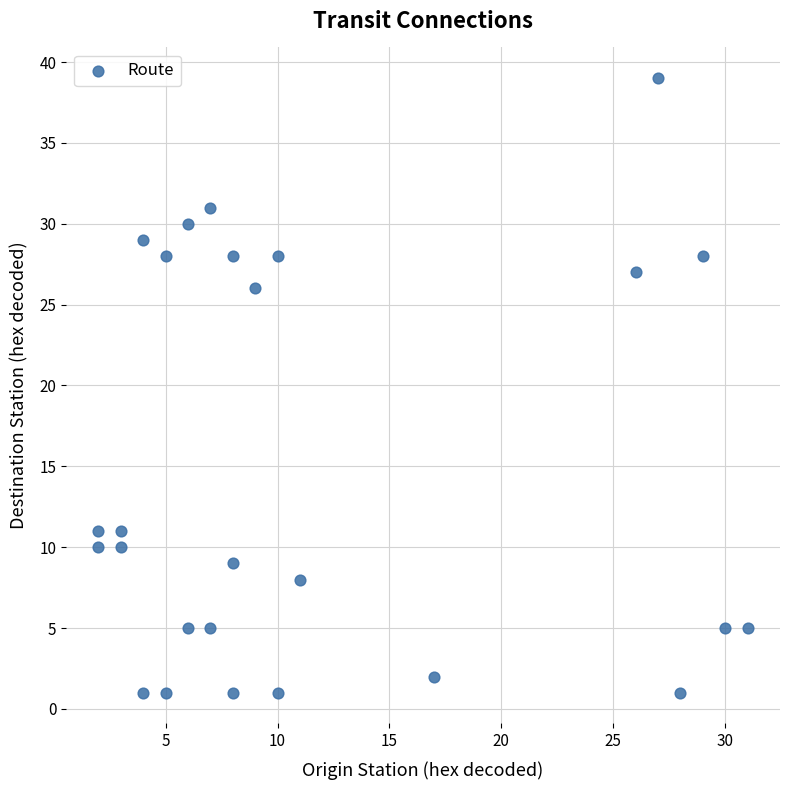

What Y value in the scatter plot is closest to 20?

26